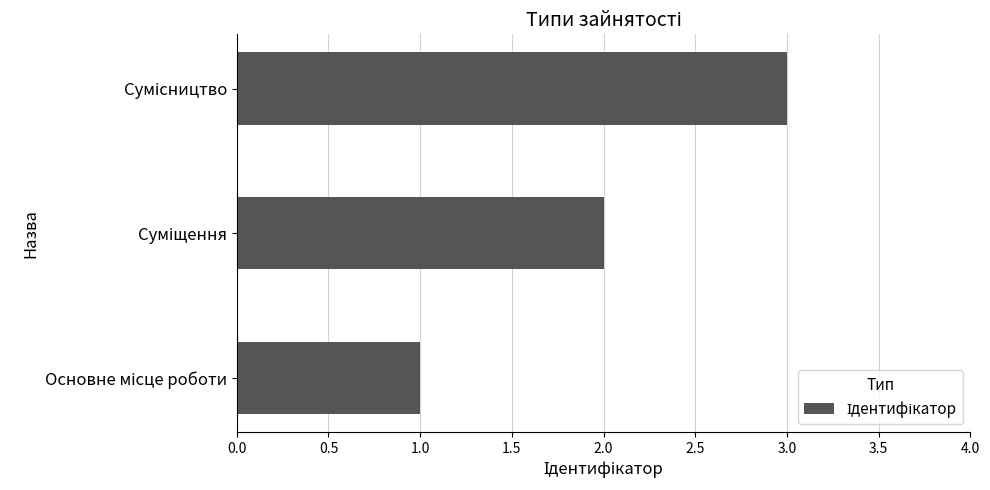

What is the sum of all values?

6